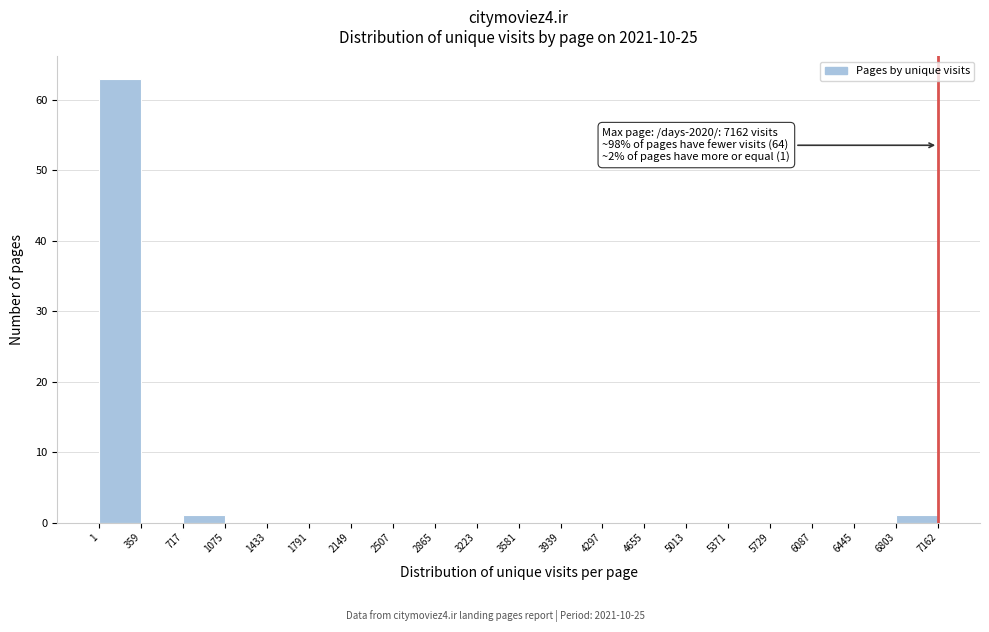

Over which range of the x-axis is the bar tallest?

1 to 359